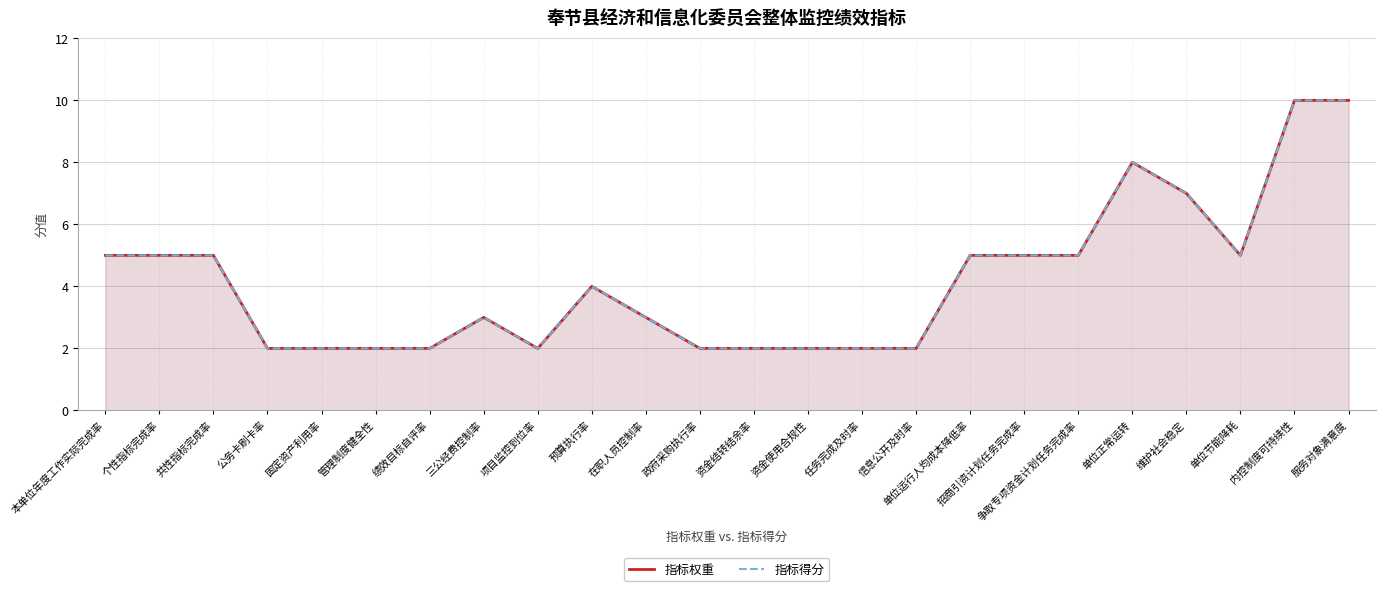

How many values in the 指标权重 series exceed 4?

11